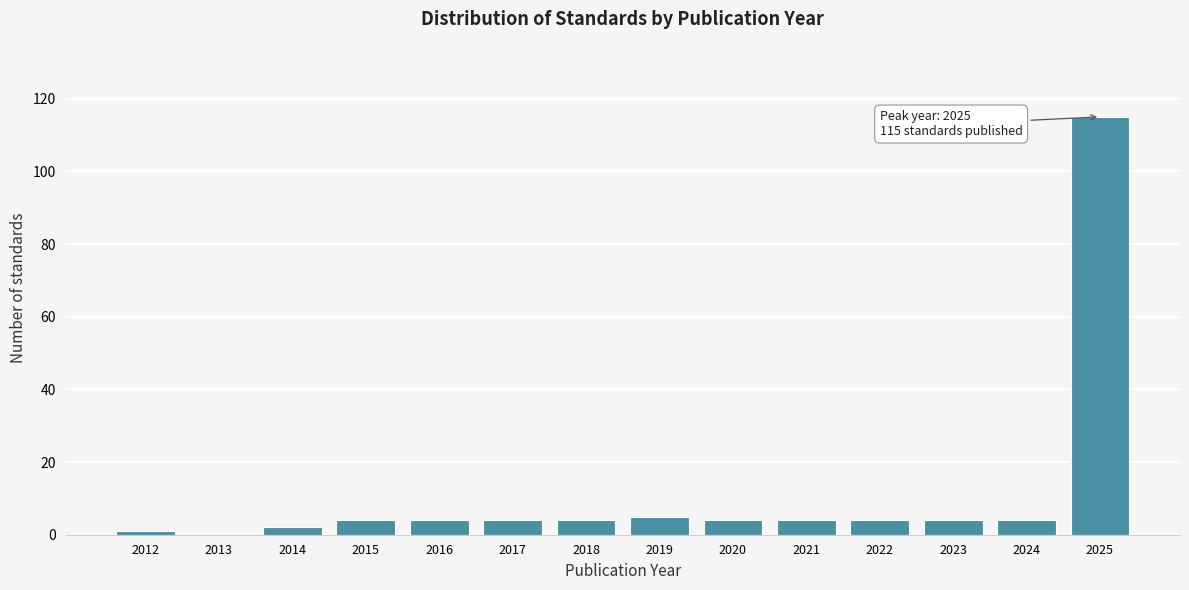

Reading right to left, transcribe all the data shown in this chart.

2025=115	2024=4	2023=4	2022=4	2021=4	2020=4	2019=5	2018=4	2017=4	2016=4	2015=4	2014=2	2013=0	2012=1